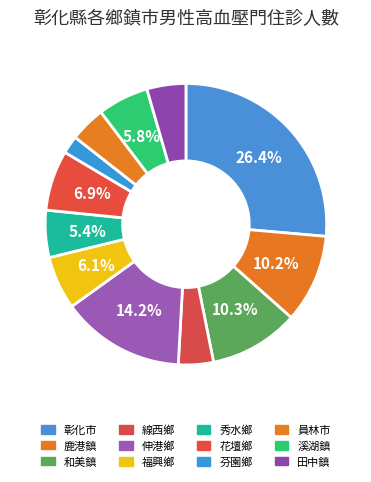

How many slices are in this pie chart?

12